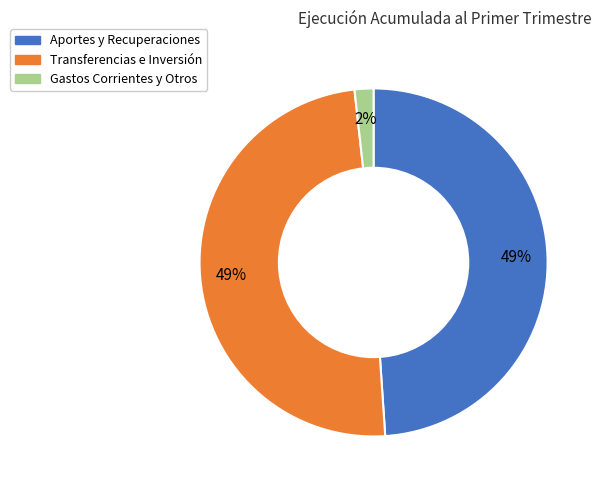

Is there any slice that represents more than half of the pie?

No